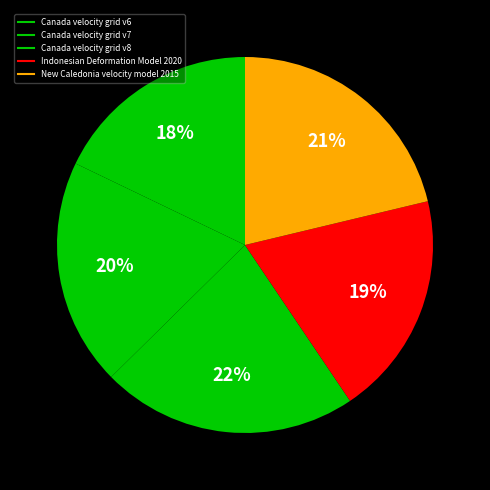

Rank the categories by value from highest to lowest.

Canada velocity grid v8, New Caledonia velocity model 2015, Canada velocity grid v7, Indonesian Deformation Model 2020, Canada velocity grid v6